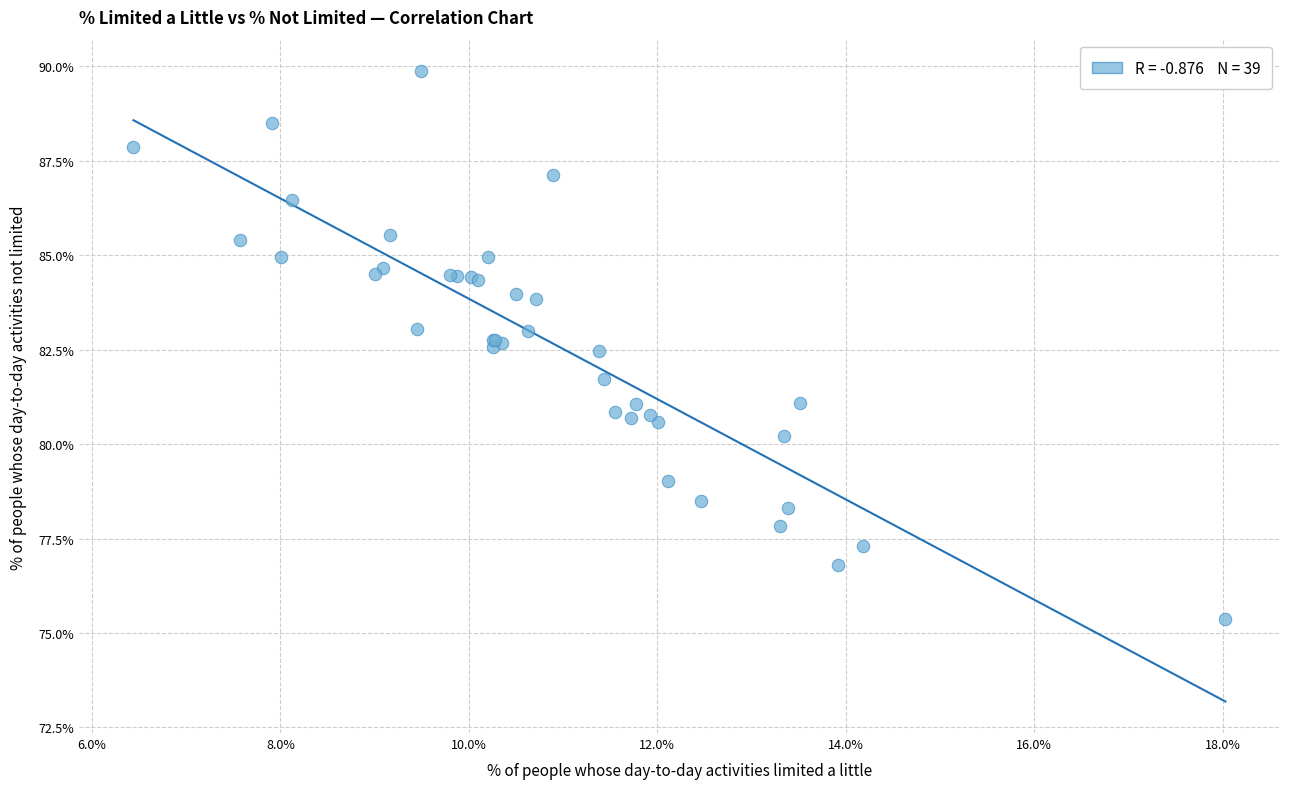

What Y value in the scatter plot is closest to 82?

81.7